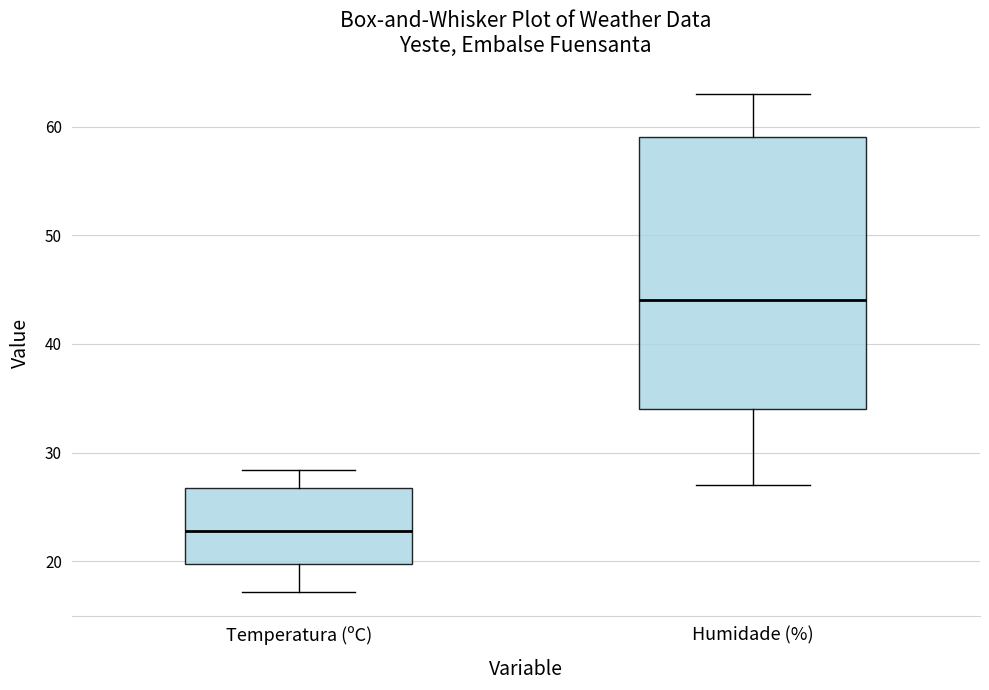

Reading left to right, read every box against the y-axis: the position of its median line, the range the box covers, and the ends of its whiskers. The values are not printed on the chart, so give them approximately, as read against the axis.

Temperatura (ºC): median 23, box 20 to 27, whiskers 17 to 28
Humidade (%): median 44, box 34 to 59, whiskers 27 to 63